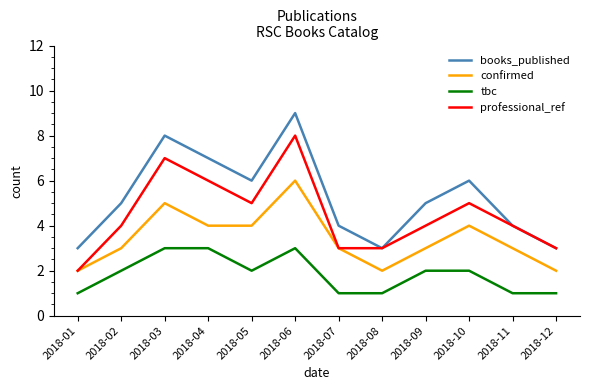

True or false: tbc and confirmed cross at least once.

False